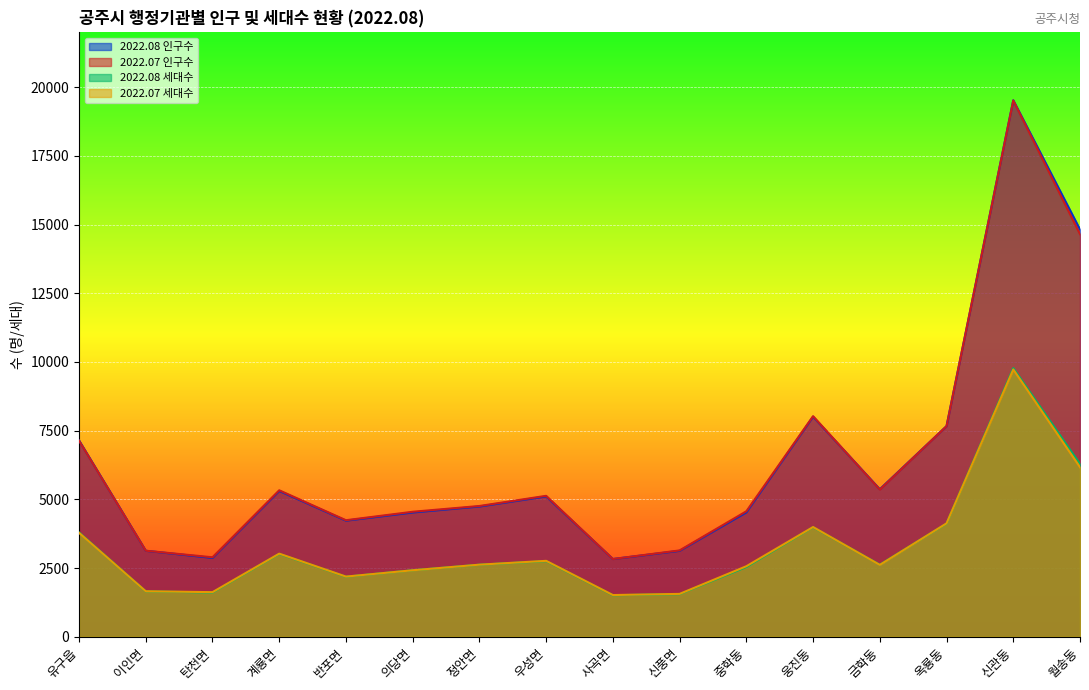

Where does the 2022.08 인구수 series first go above 5107?

유구읍